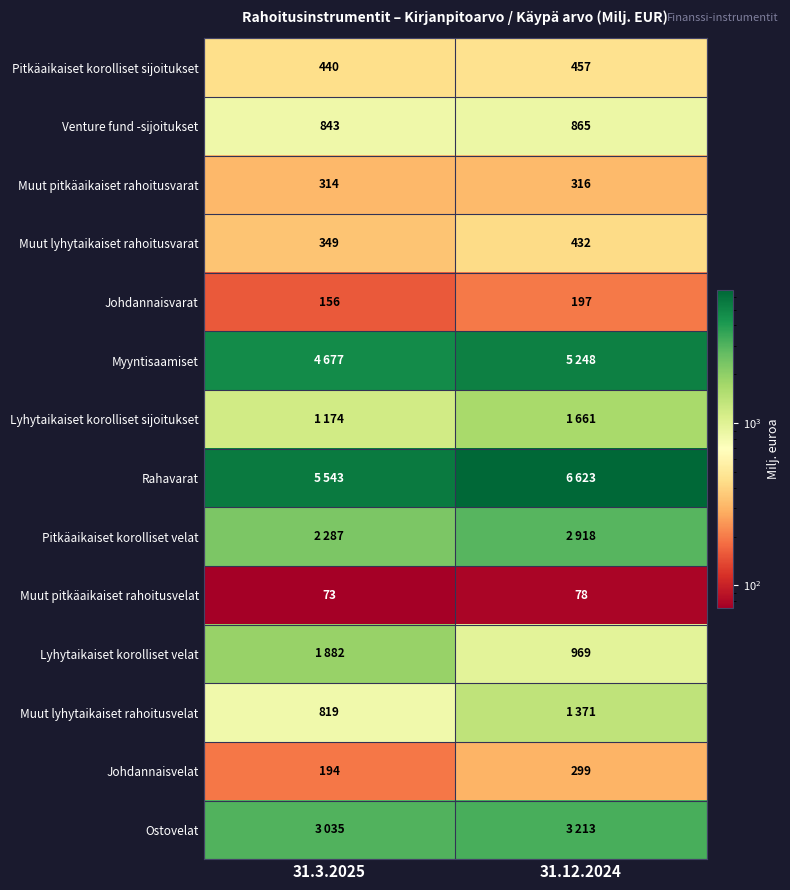

Read the Johdannaisvarat value at 31.12.2024.

197